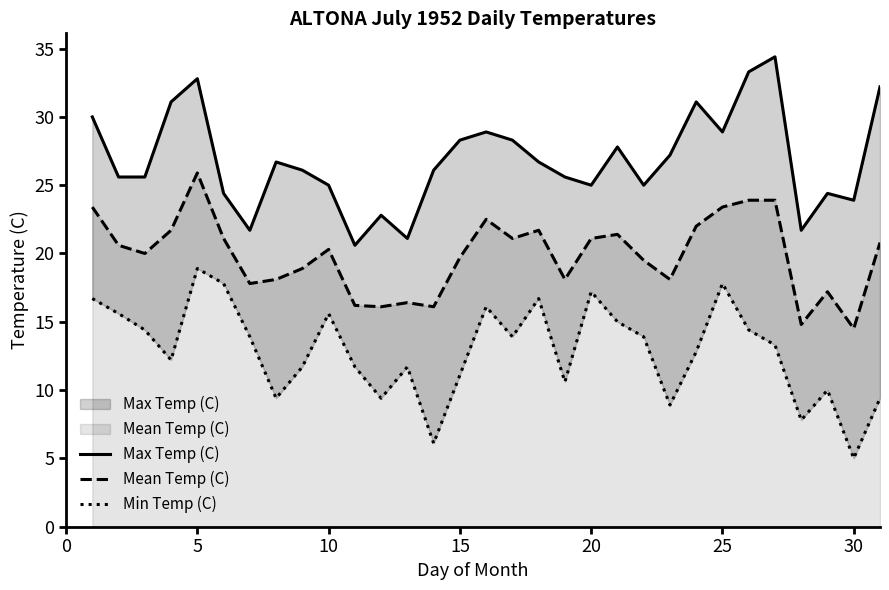

What is the highest value of the Mean Temp (C) series?

25.9